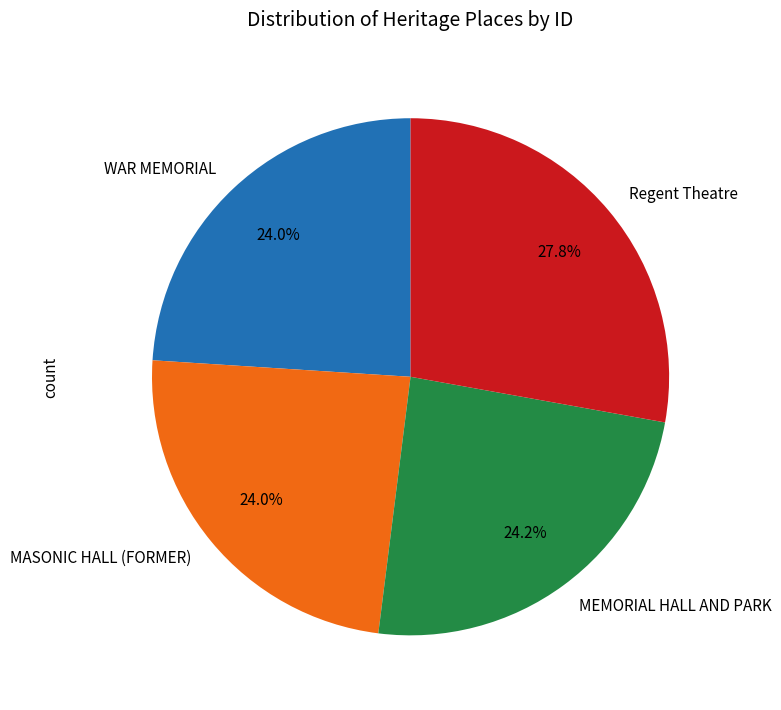

Does any single category account for the majority?

No